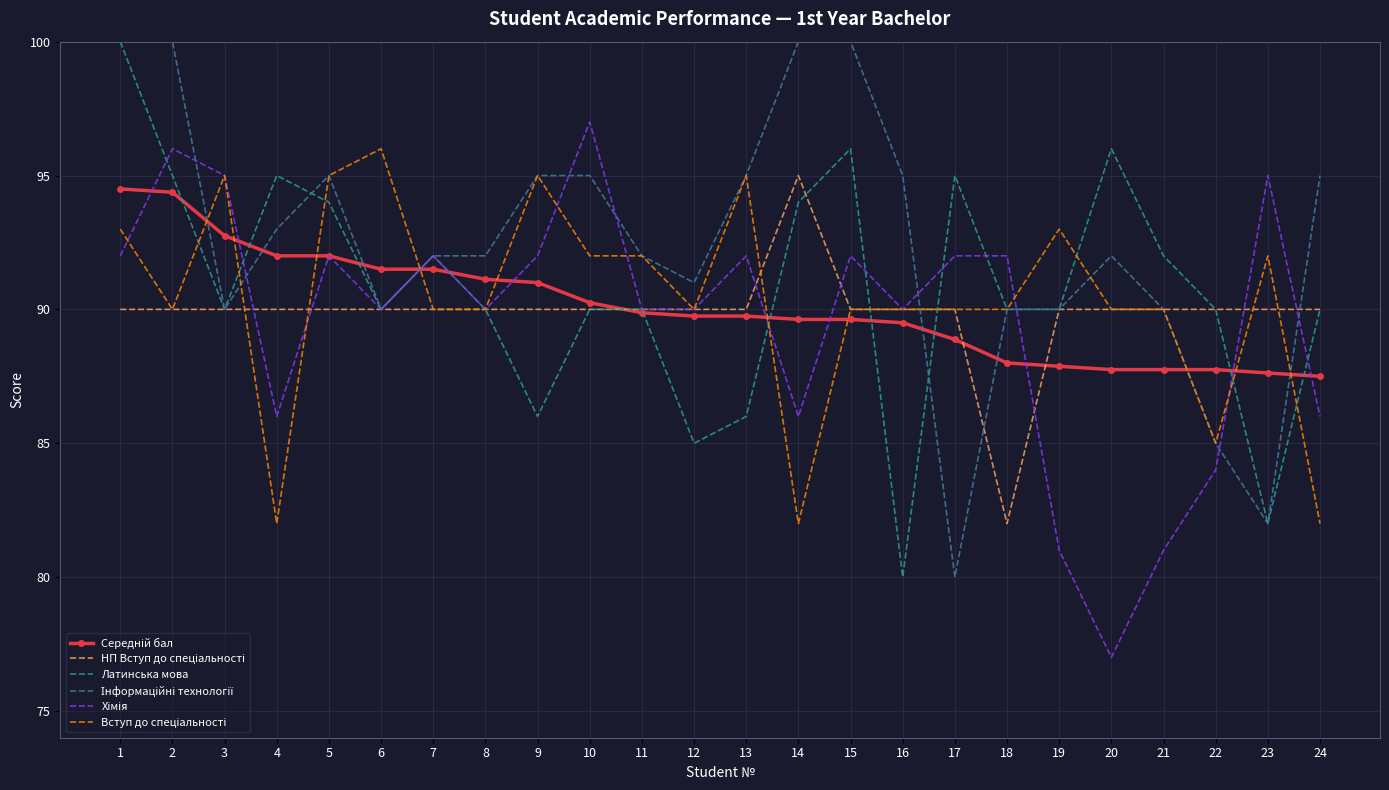

What is the maximum value for Латинська мова?

100.0